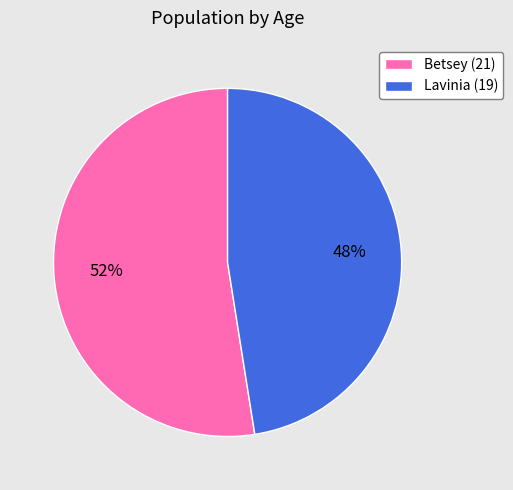

Rank the categories by value from highest to lowest.

Betsey (21), Lavinia (19)